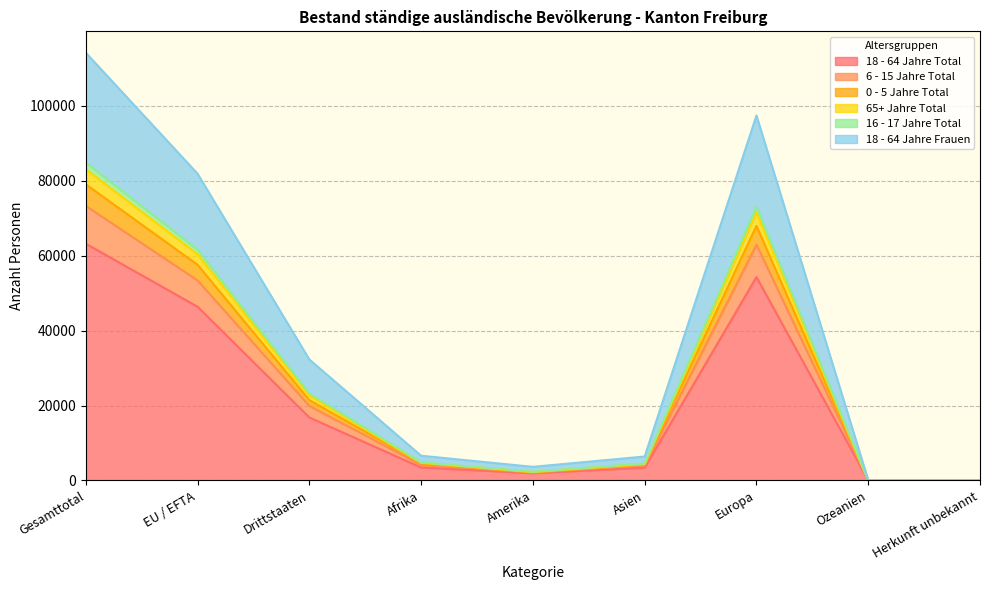

The 18 - 64 Jahre Total series shows 23145 at Drittstaaten. True or false?

False